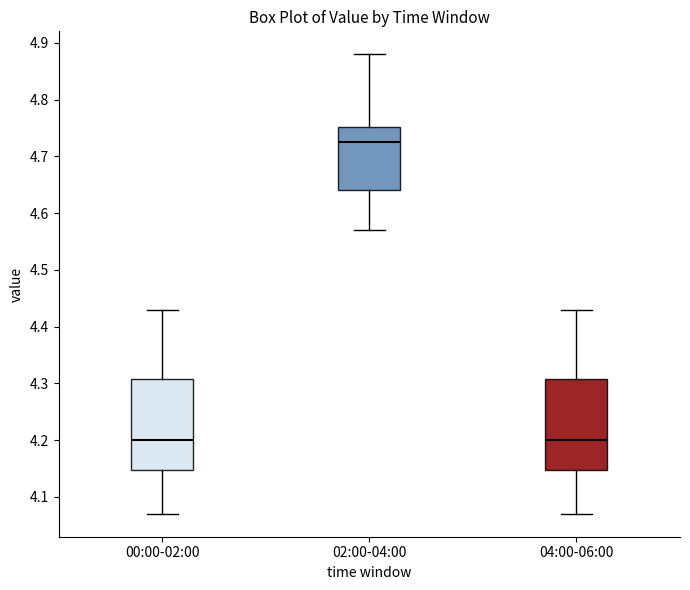

Which box has the highest median line?

02:00-04:00